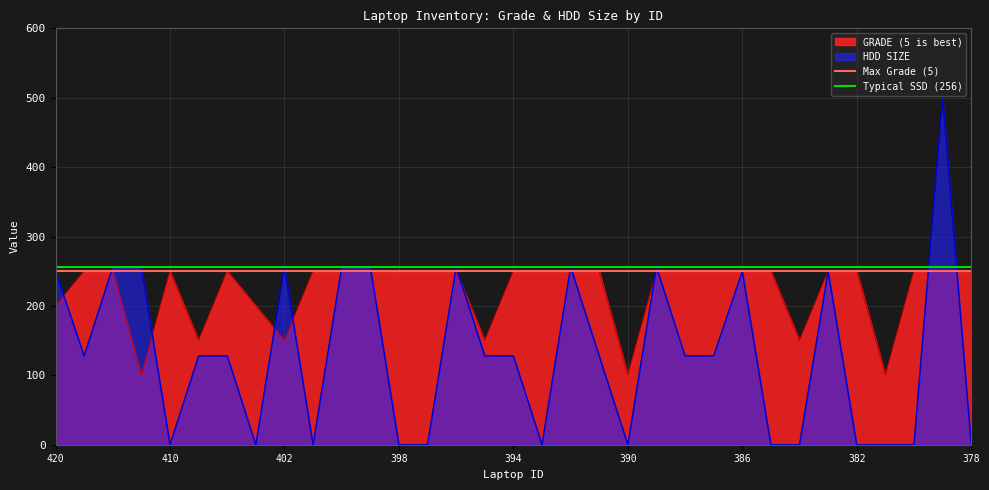

True or false: HDD SIZE and GRADE (5 is best) cross at least once.

True